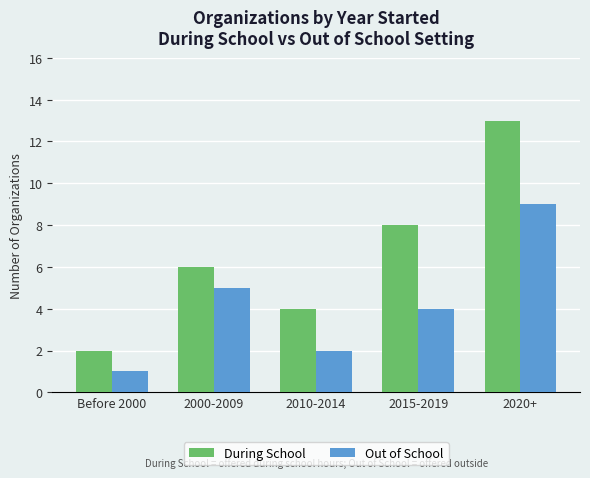

Are the bars grouped side by side (vs. stacked)?

Yes